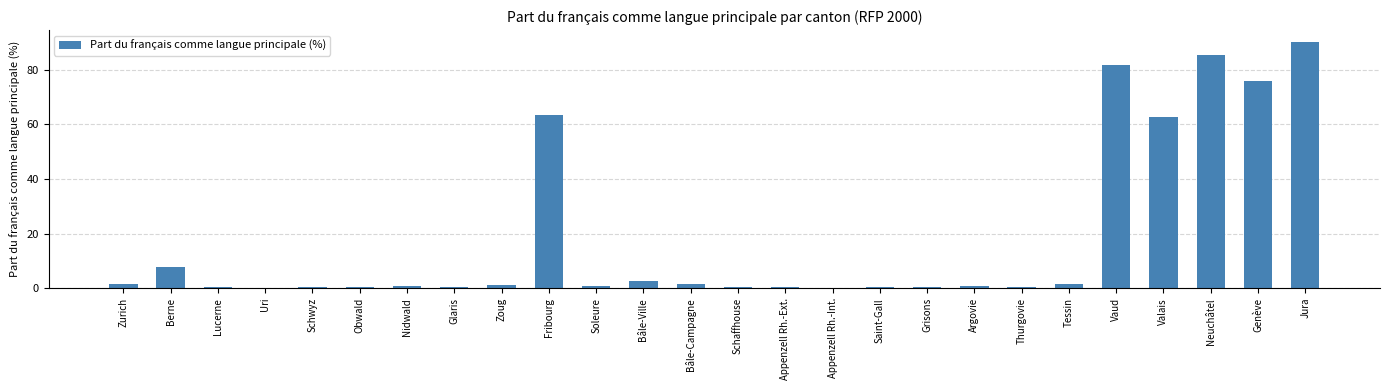

The chart shows a value of 2.5 at Bâle-Ville. True or false?

True